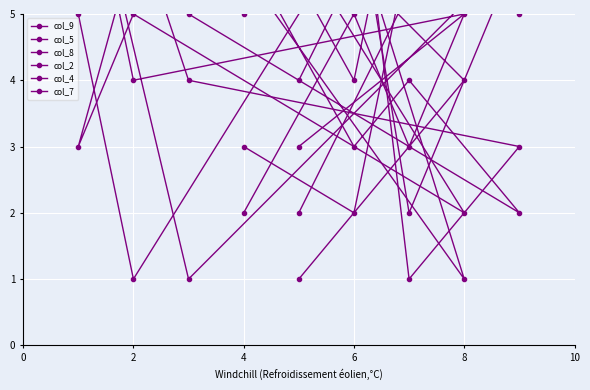

Which series has the largest total across all categories?

col_4